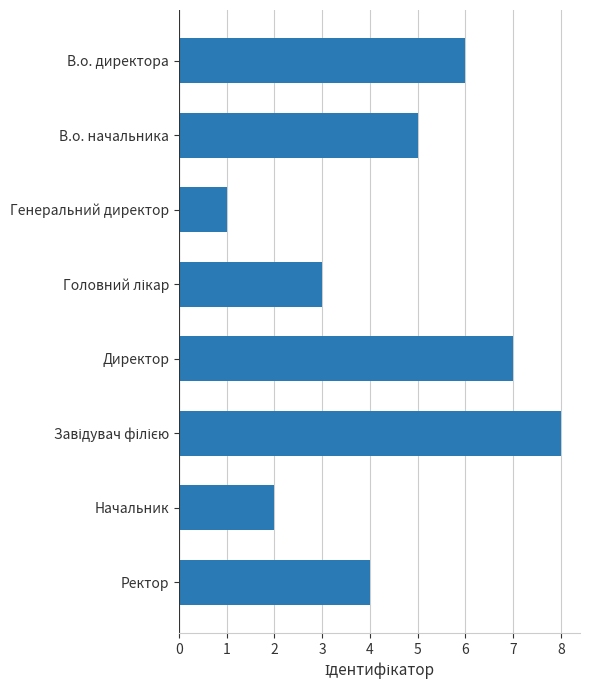

At which category does the chart reach its minimum across all series?

Генеральний директор